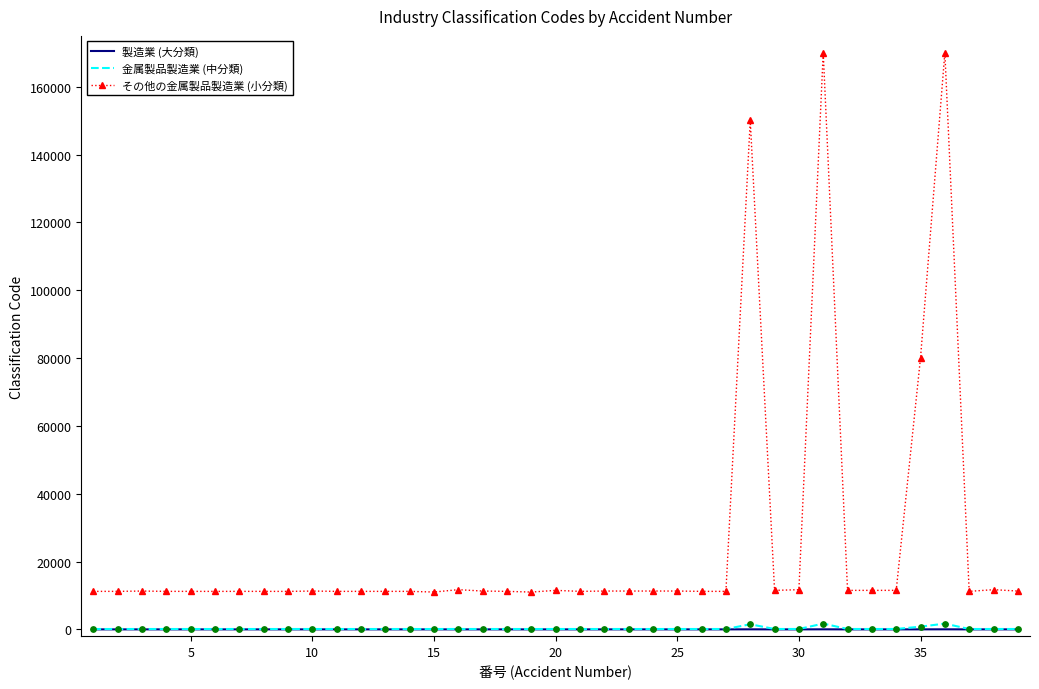

Which series has the largest total across all categories?

その他の金属製品製造業 (小分類)